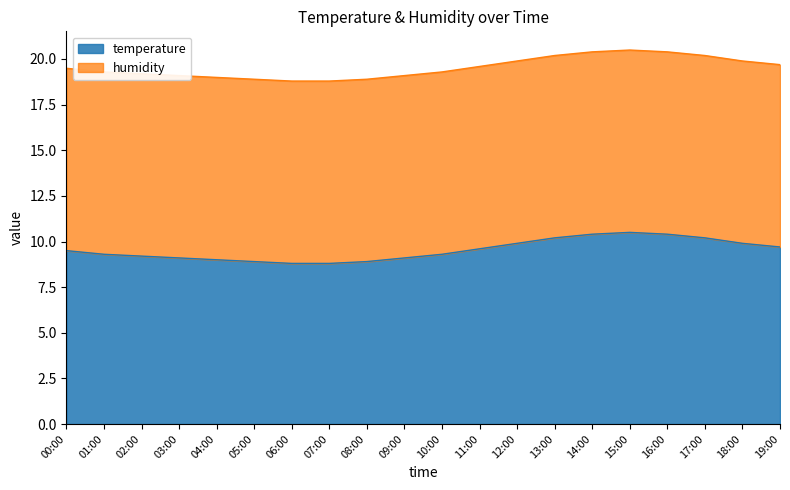

What is the difference between the maximum and second lowest values?

1.7